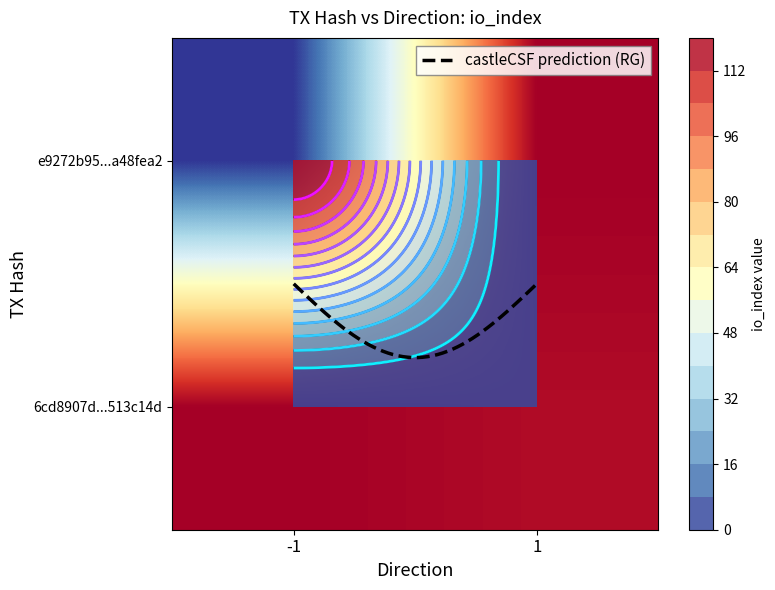

Reading right to left, extract all data points from this chart.

e9272b95bf874a0615d9e24f4690eaefa48fea2: io_index=120	direction=-1
6cd8907d859b51faf1f7436eb5e1630b513c14d: io_index=3	direction=1